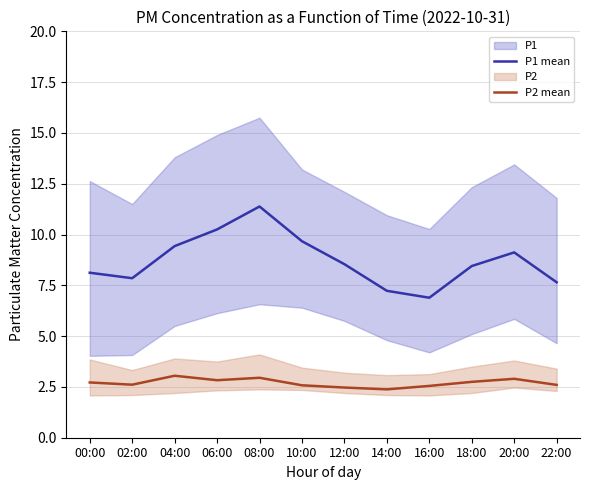

True or false: P1 mean has a value of 9.7 at 10:00.

True